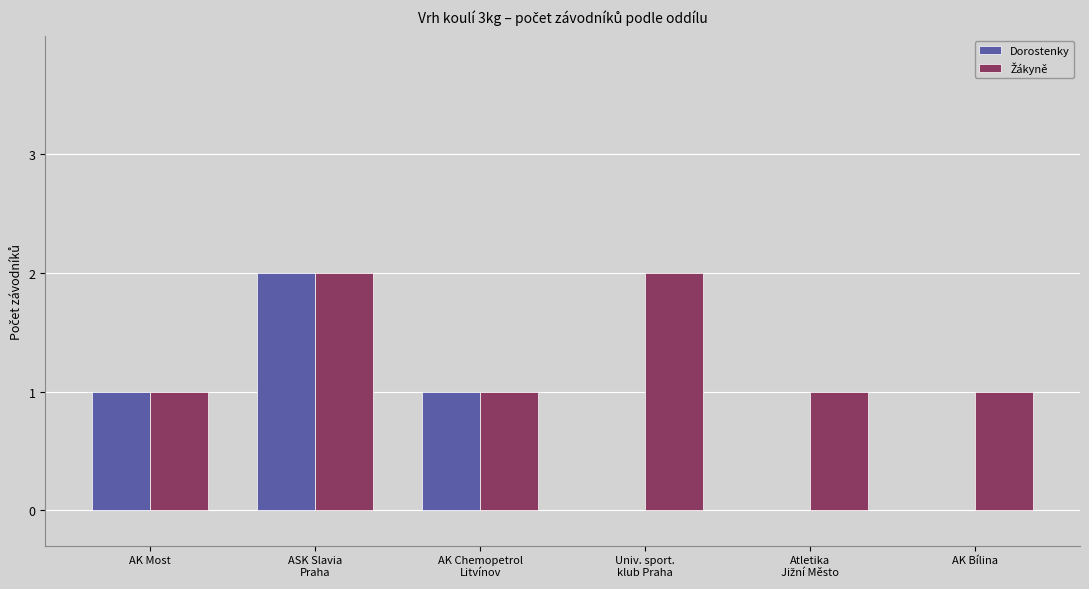

How many groups of bars are there?

6